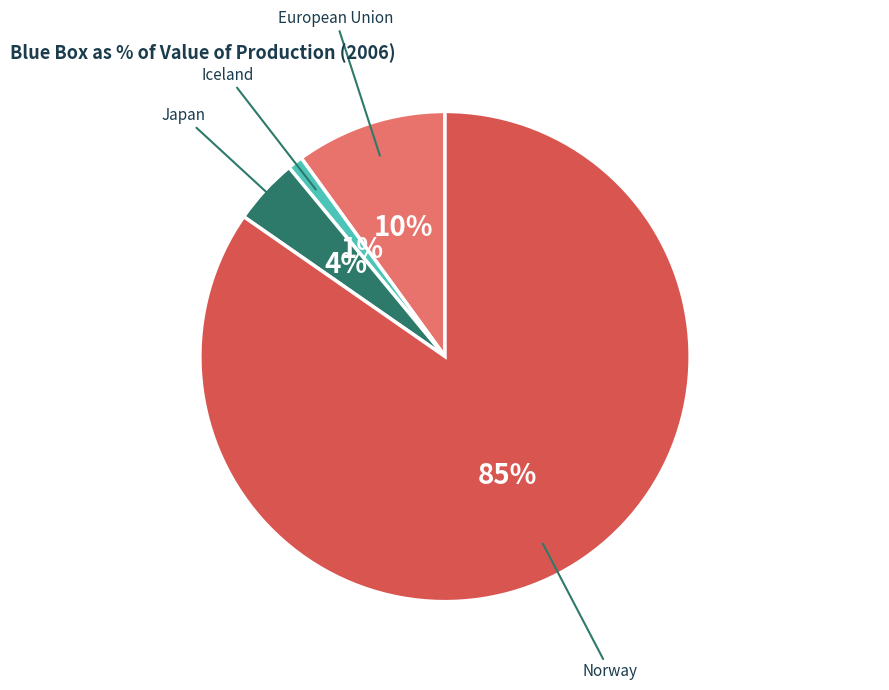

Does any single category account for the majority?

Yes